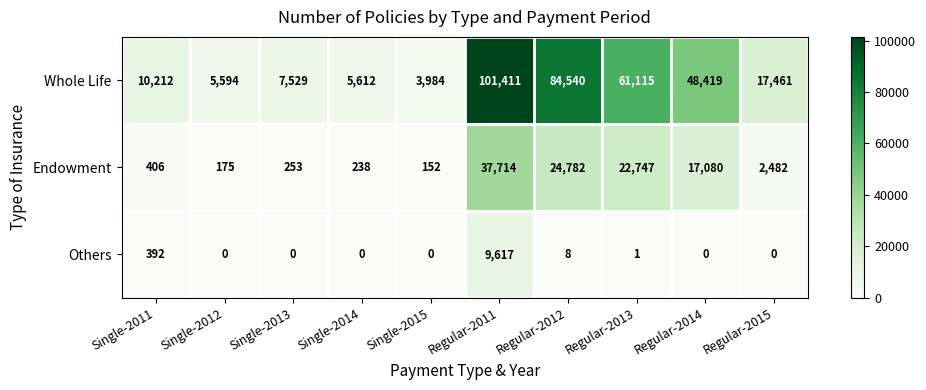

Reading right to left, extract all data points from this chart.

Whole Life: Regular-2015=17461	Regular-2014=48419	Regular-2013=61115	Regular-2012=84540	Regular-2011=101411	Single-2015=3984	Single-2014=5612	Single-2013=7529	Single-2012=5594	Single-2011=10212
Endowment: Regular-2015=2482	Regular-2014=17080	Regular-2013=22747	Regular-2012=24782	Regular-2011=37714	Single-2015=152	Single-2014=238	Single-2013=253	Single-2012=175	Single-2011=406
Others: Regular-2015=0	Regular-2014=0	Regular-2013=1	Regular-2012=8	Regular-2011=9617	Single-2015=0	Single-2014=0	Single-2013=0	Single-2012=0	Single-2011=392